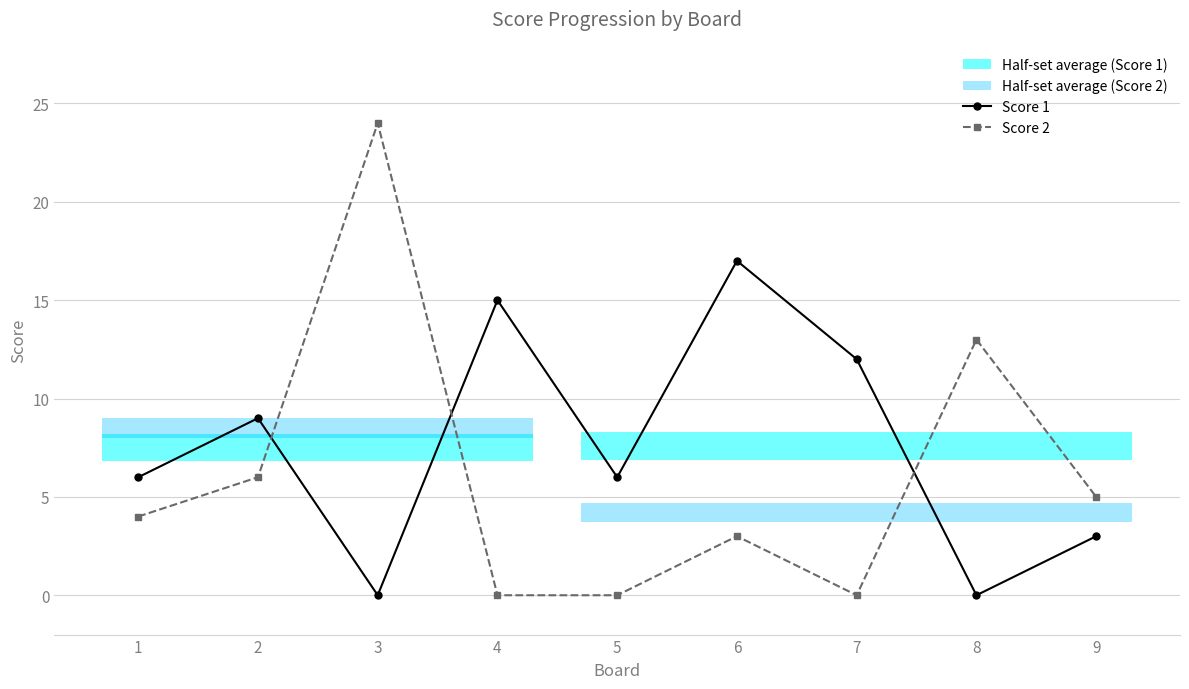

True or false: Score 2 has more than 2 interior local peaks.

True